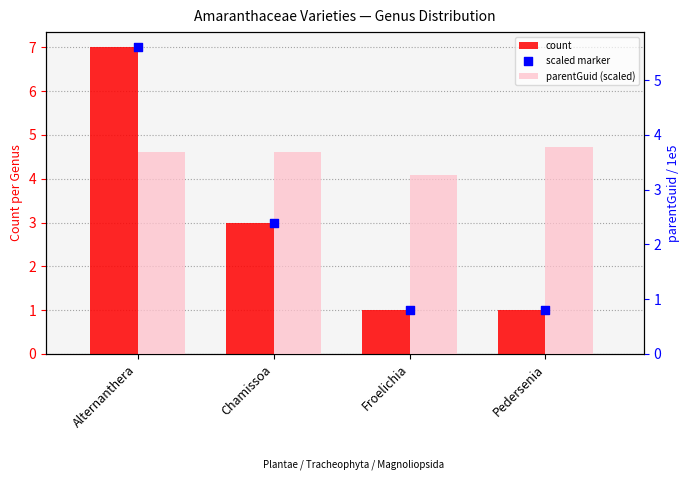

Which series has the largest total across all categories?

parentGuid (scaled)